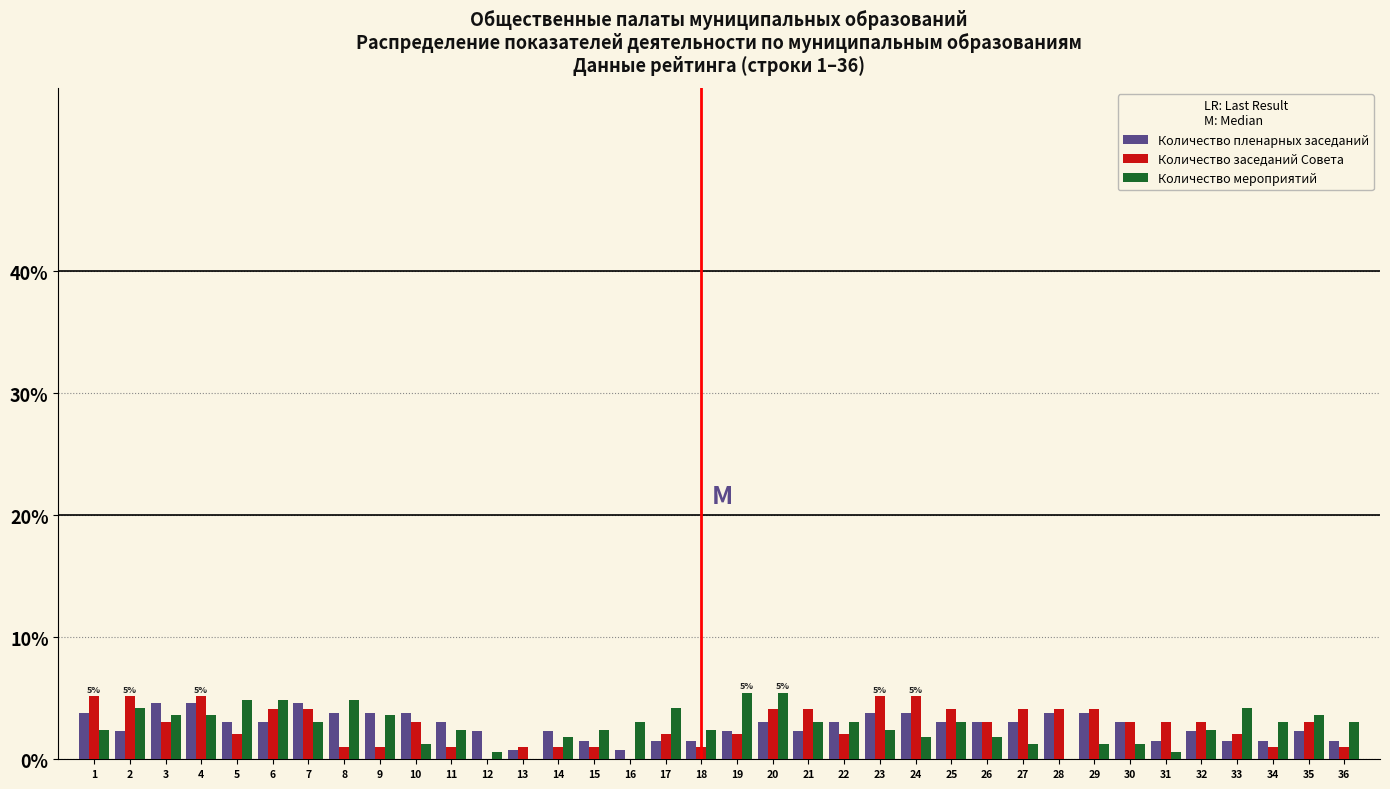

What is the maximum value for Количество пленарных заседаний?

4.6